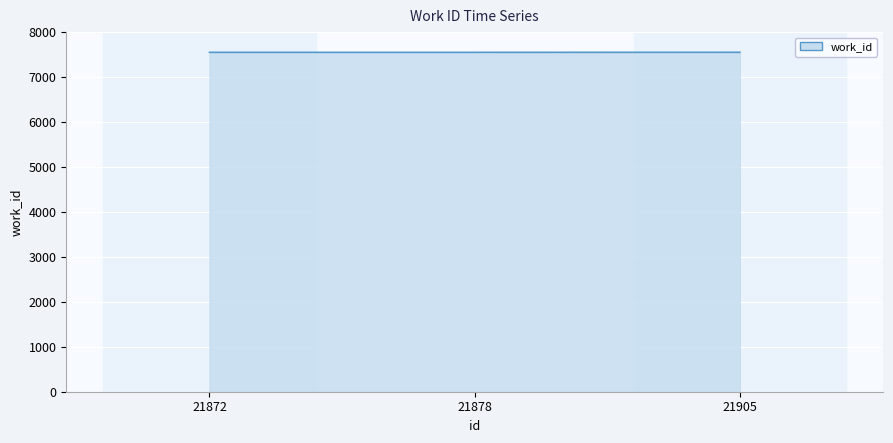

What is the sum of all values?

22651